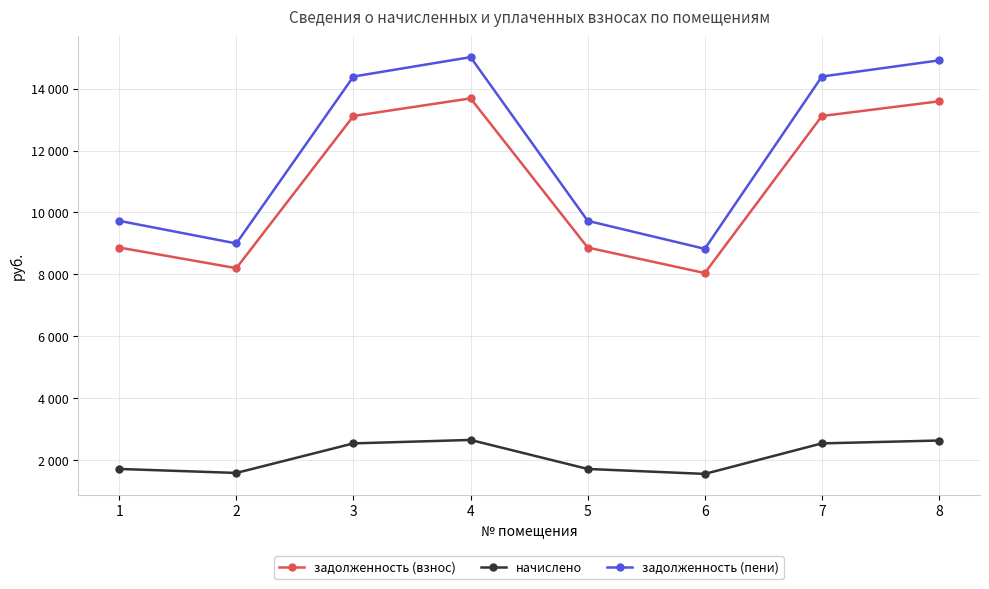

Where is the first local maximum for начислено?

4